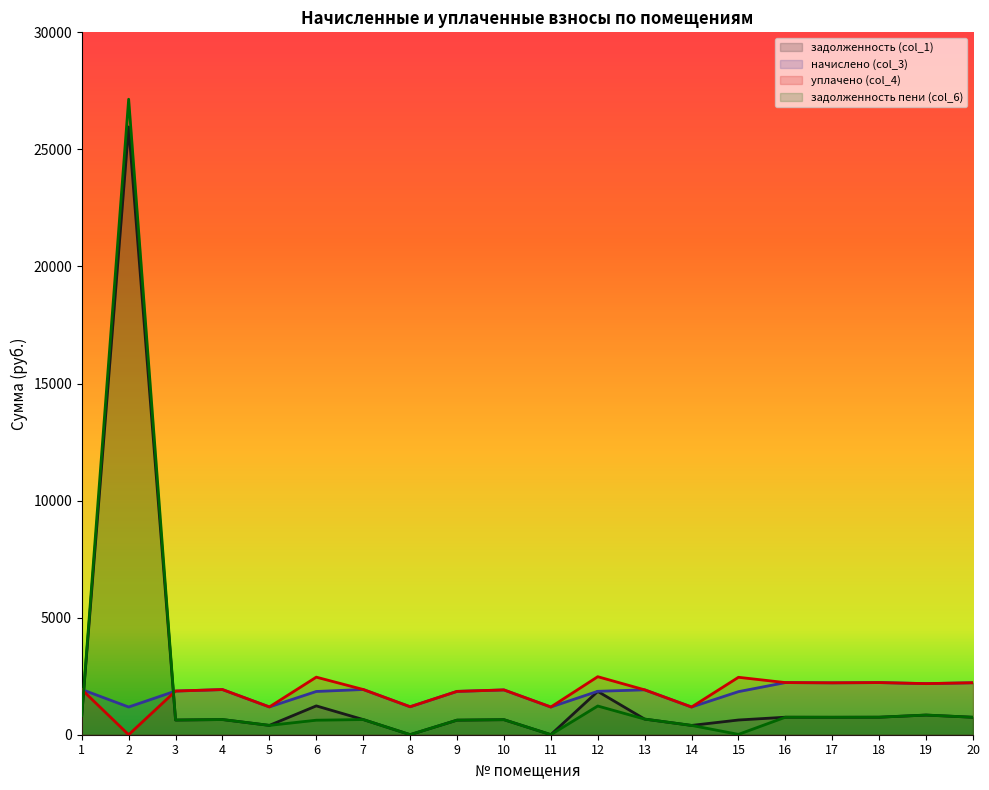

Which series ends up on top after the final intersection of задолженность (col_1) and уплачено (col_4)?

уплачено (col_4)